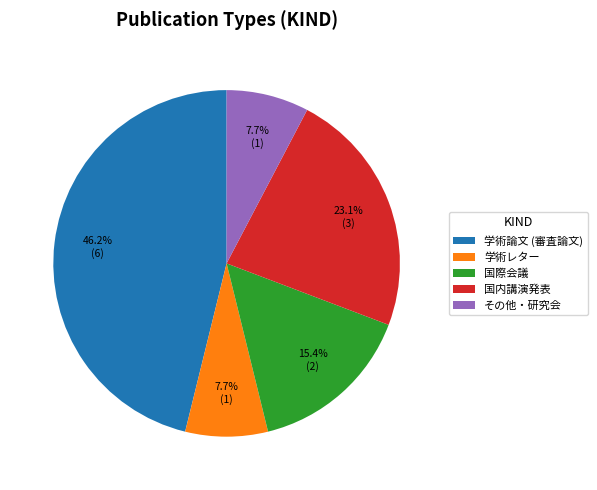

Combined, what portion of the pie is 国内講演発表 and 学術論文 (審査論文)?

69.2%